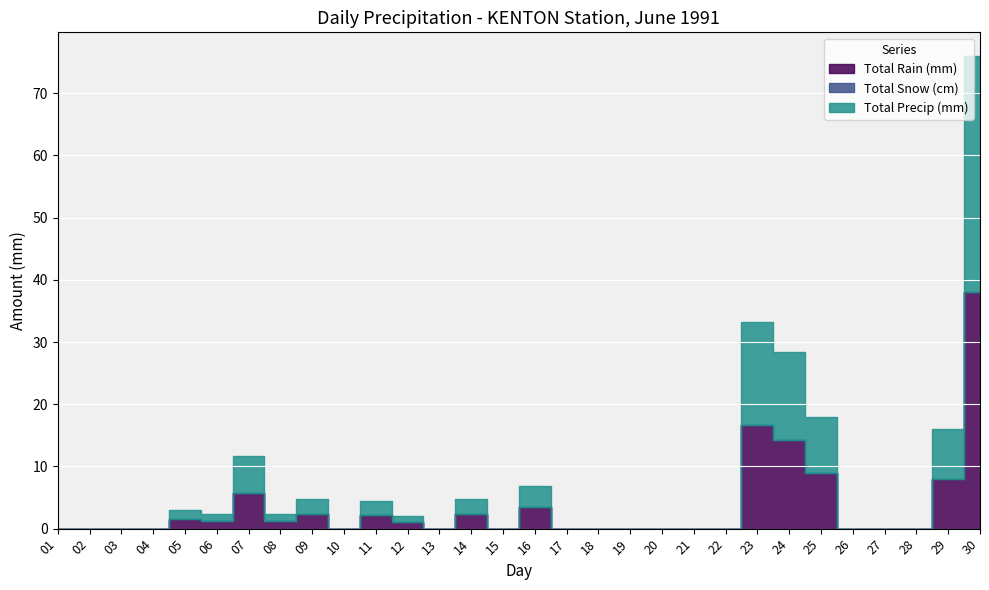

Between 09 and 24, which series saw the biggest shift?

Total Rain (mm)